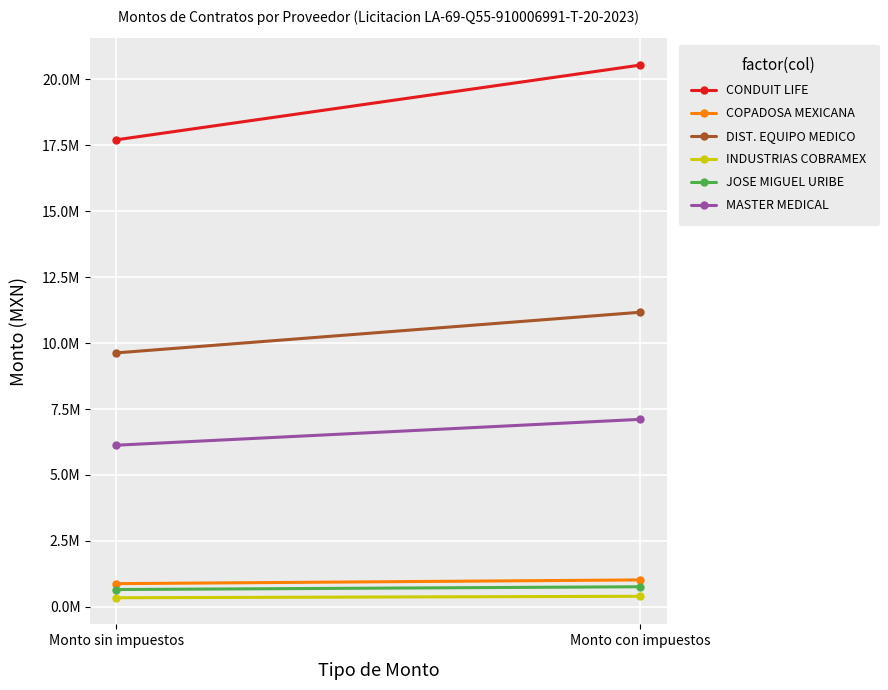

Reading left to right, extract all data points from this chart.

CONDUIT LIFE: Monto sin impuestos=17700000.0	Monto con impuestos=20532000.0
COPADOSA MEXICANA: Monto sin impuestos=883141.2	Monto con impuestos=1024443.8
DIST. EQUIPO MEDICO: Monto sin impuestos=9626610.0	Monto con impuestos=11166867.6
INDUSTRIAS COBRAMEX: Monto sin impuestos=348501.4	Monto con impuestos=404261.7
JOSE MIGUEL URIBE: Monto sin impuestos=659670.0	Monto con impuestos=765217.2
MASTER MEDICAL: Monto sin impuestos=6128104.2	Monto con impuestos=7108600.9